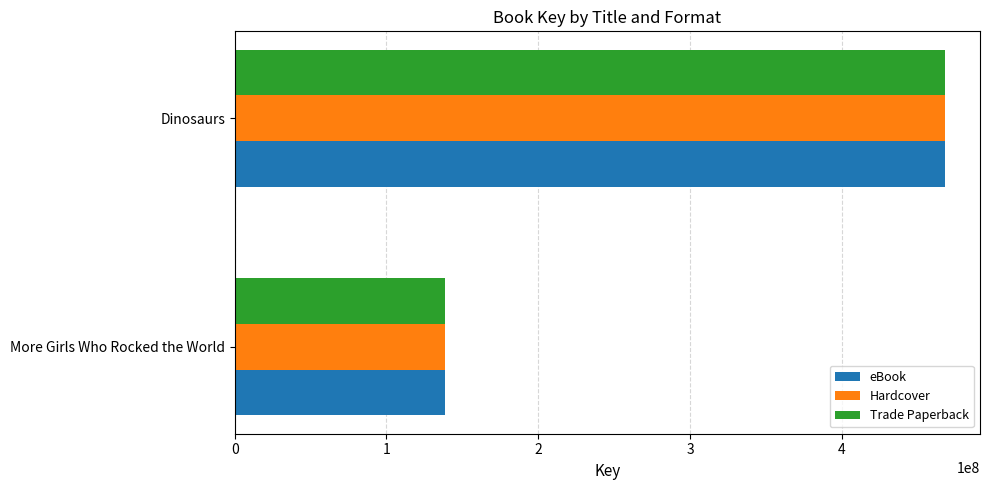

The value of Trade Paperback at More Girls Who Rocked the World is 138370787. True or false?

True